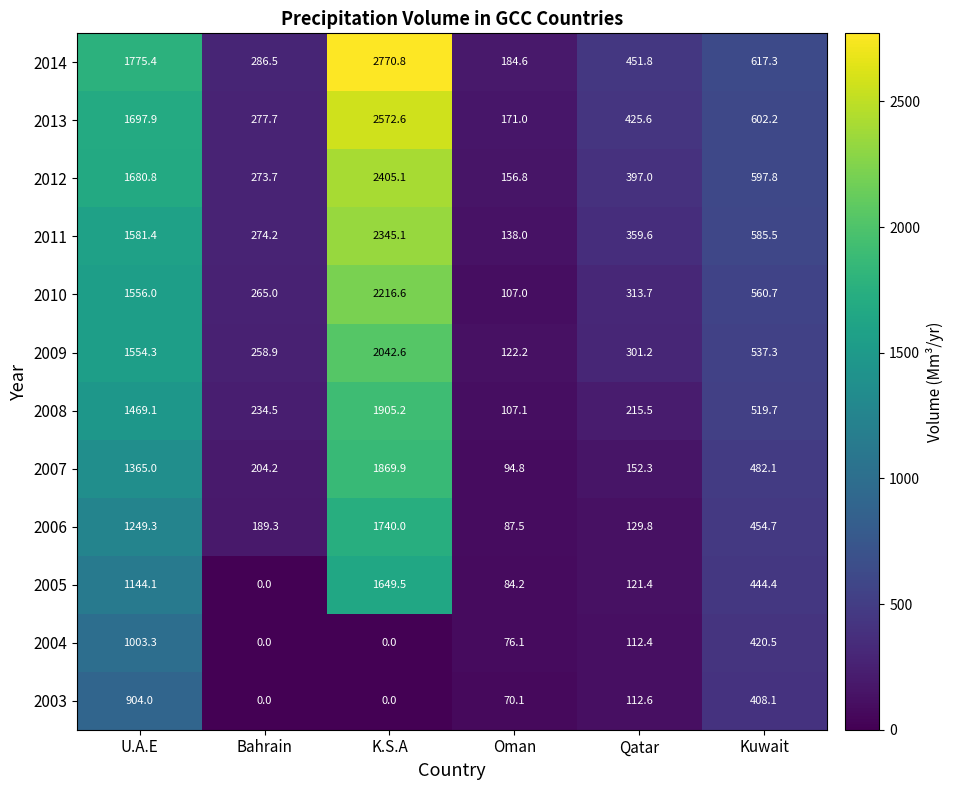

Which label corresponds to the largest value in the chart?

K.S.A